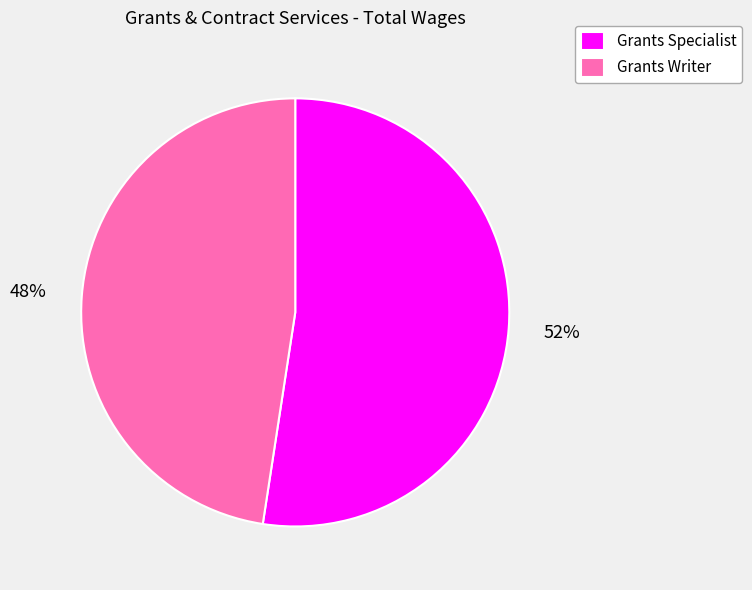

Is the sum of Grants Specialist and Grants Writer greater than half?

Yes